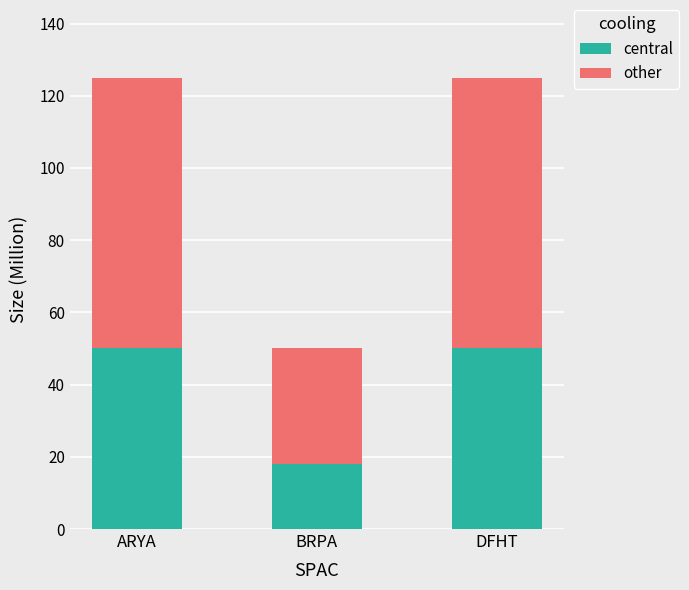

What is the minimum value for central?

18